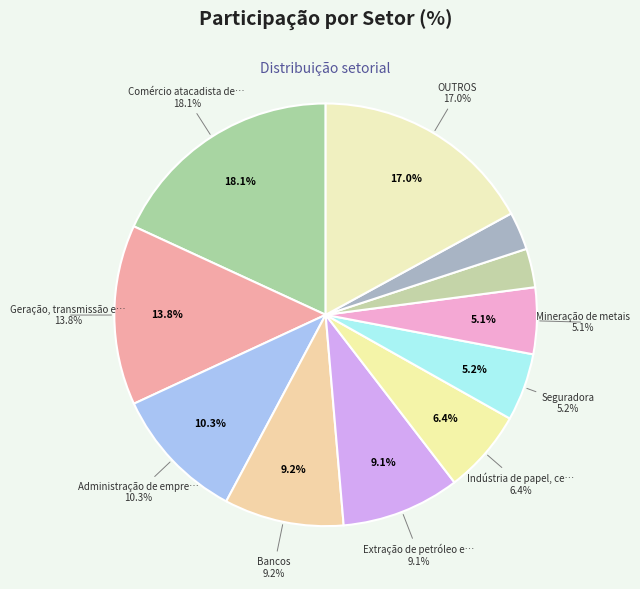

Count the number of slices in the pie.

11